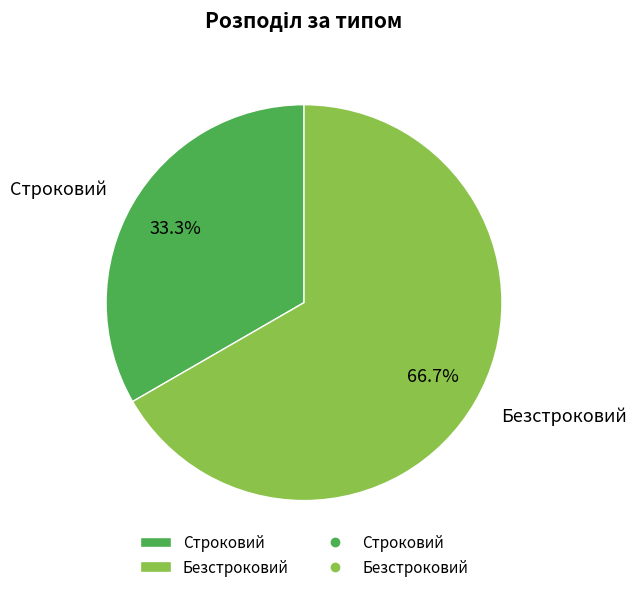

How many slices are in this pie chart?

2